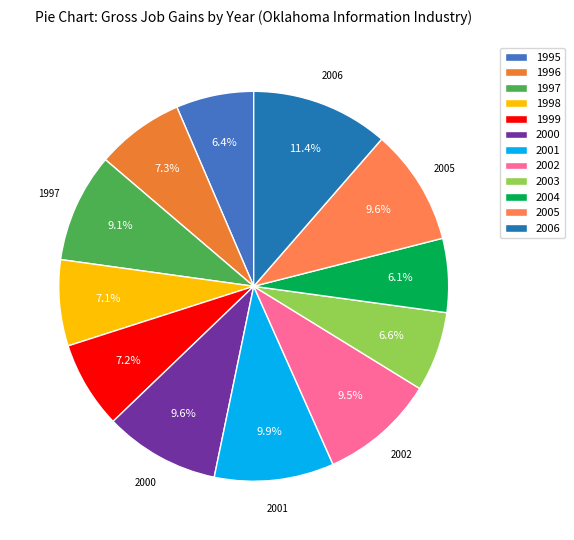

Does any single category account for the majority?

No